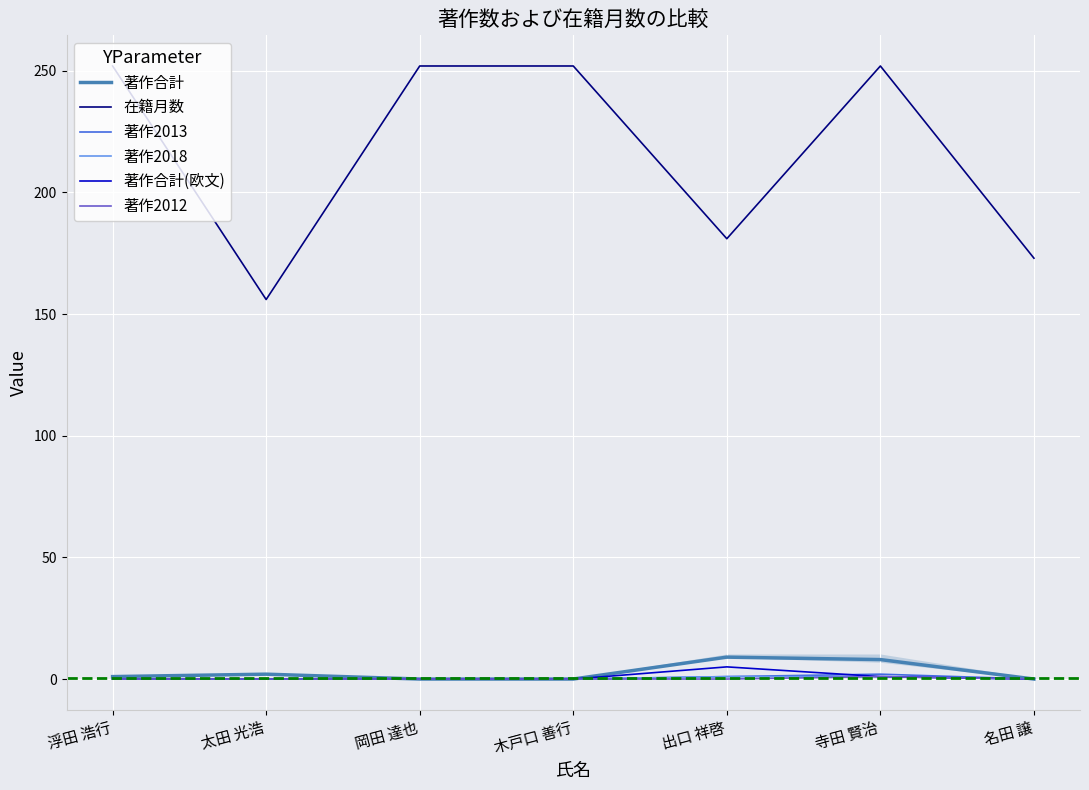

What is the total value across all series at 岡田 達也?

252